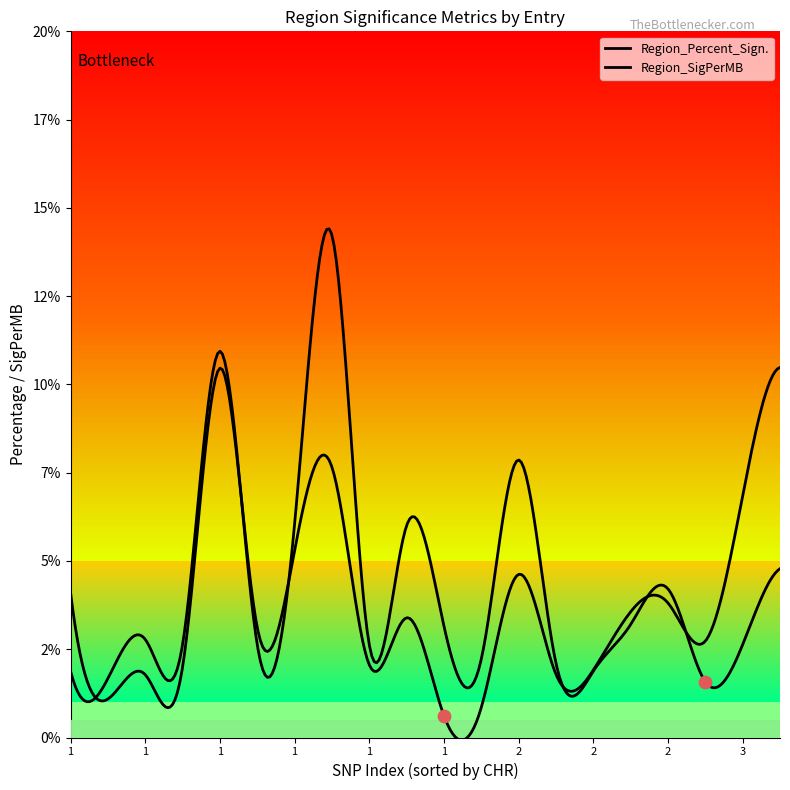

What is the total value across all series at 2?

12.5